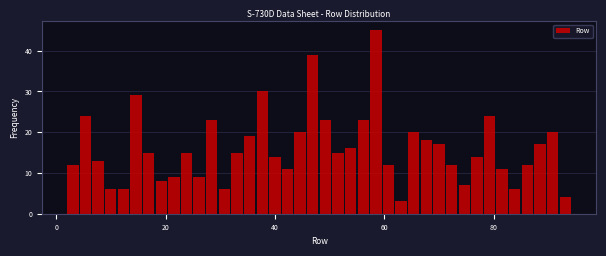

Read against the x-axis, roughly where is the centre of the tallest bar?

58